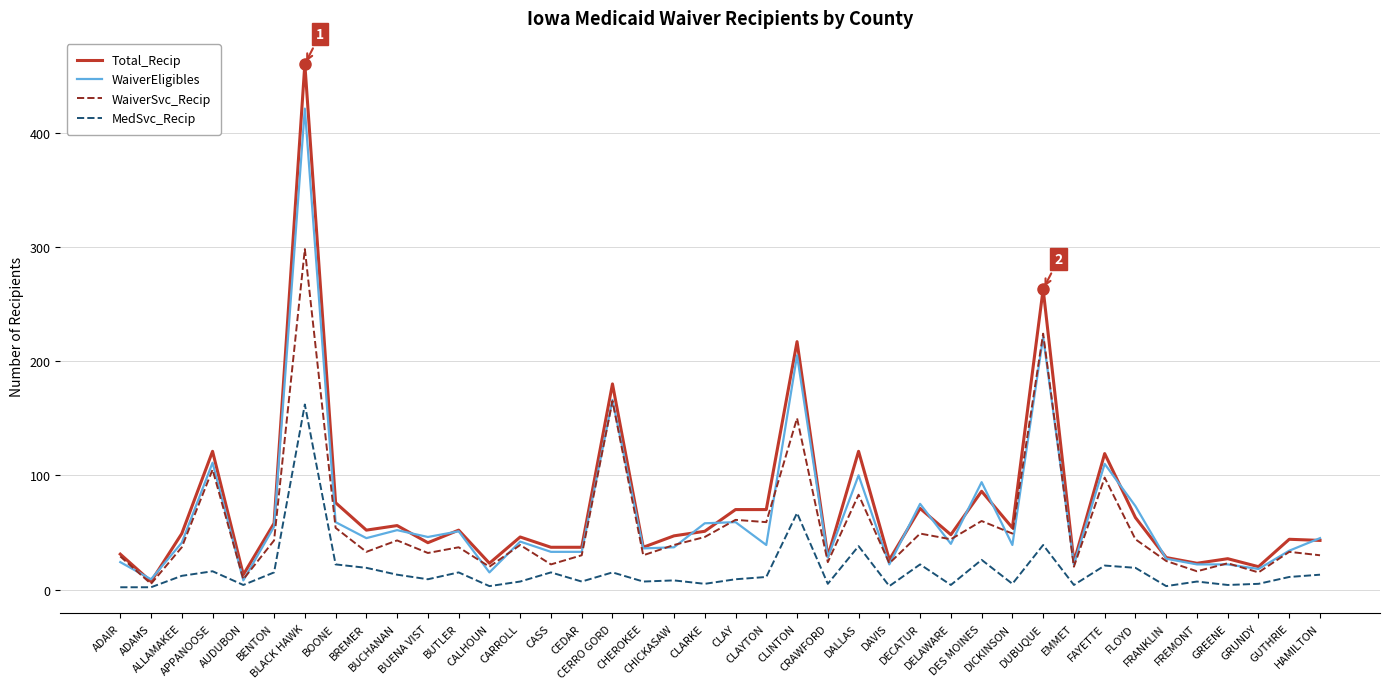

Where is the first local minimum for Total_Recip?

ADAMS